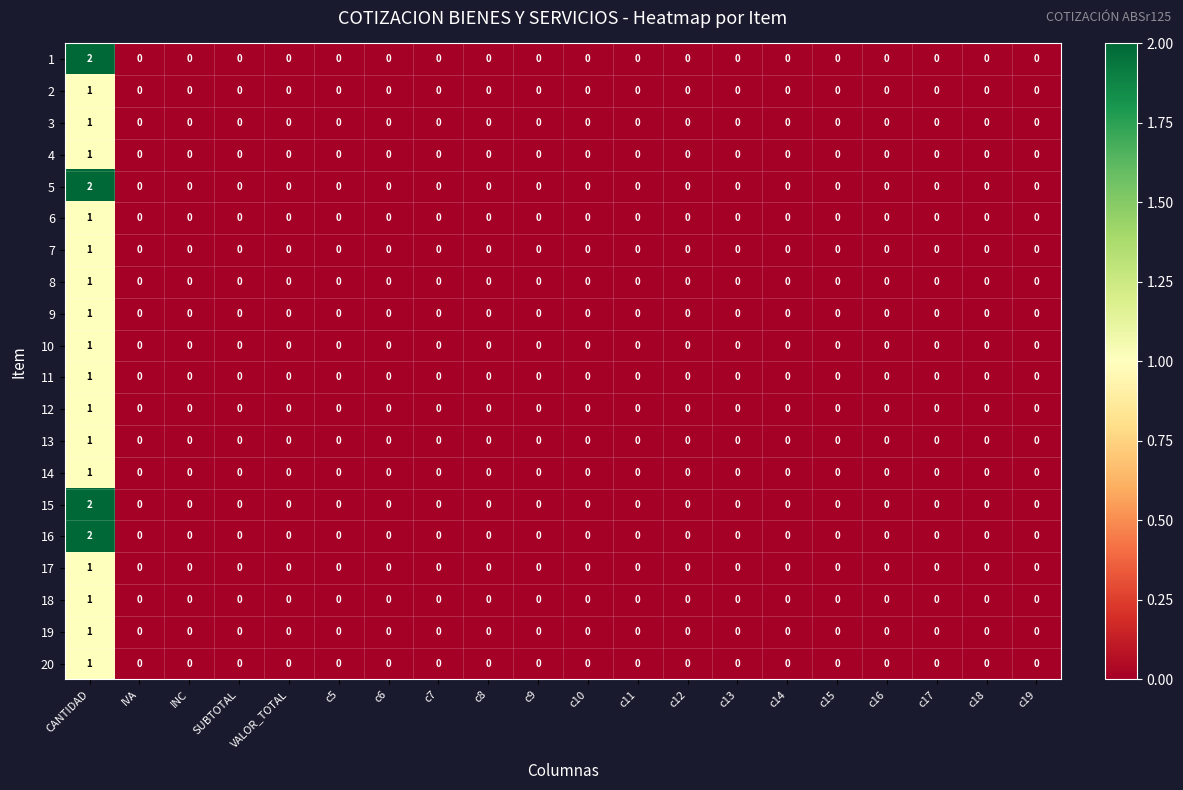

How many data points in 6 are above 0?

1